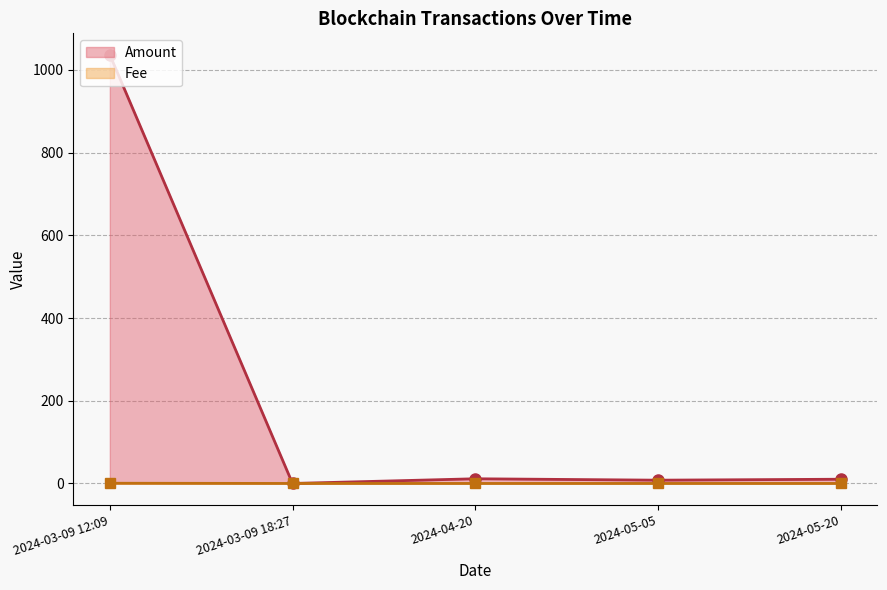

True or false: Fee and Amount intersect in this chart.

True